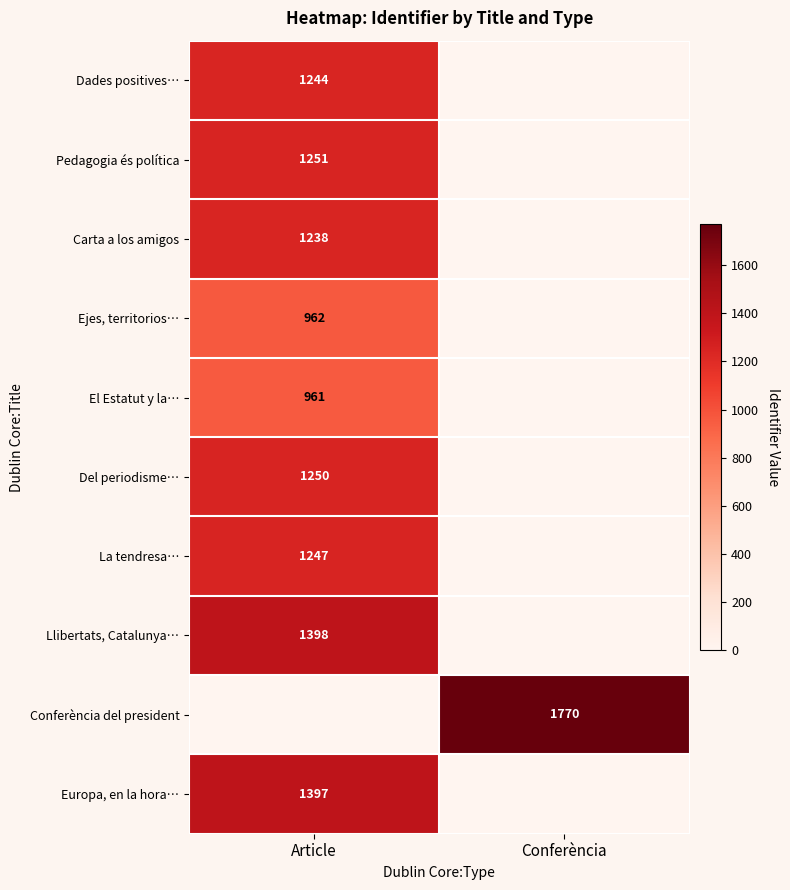

True or false: La tendresa… has a value of 1247 at Article.

True